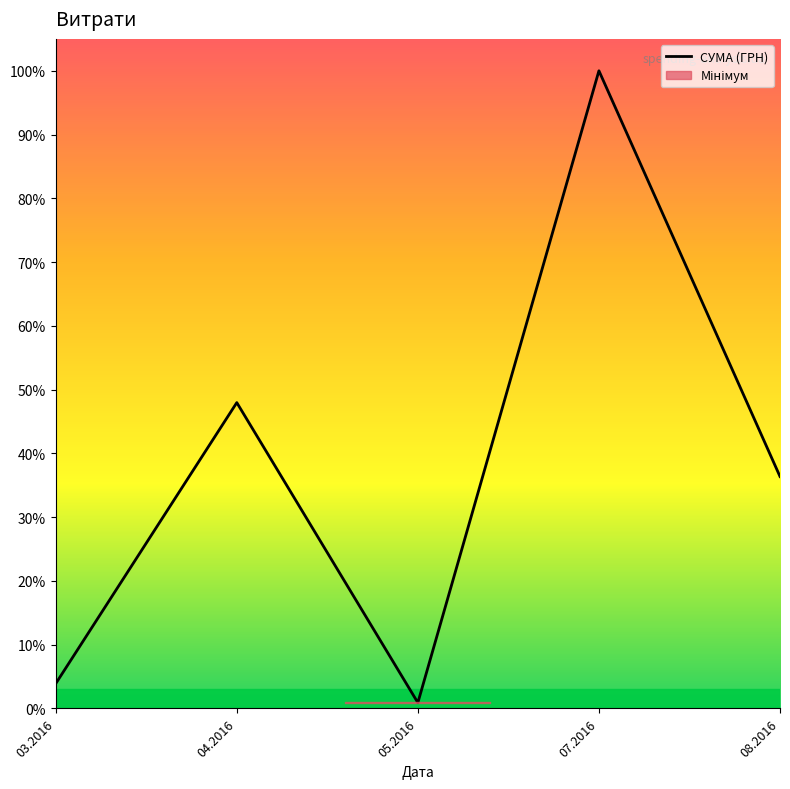

Is it true that the value at 03.2016 is 20969.3?

False